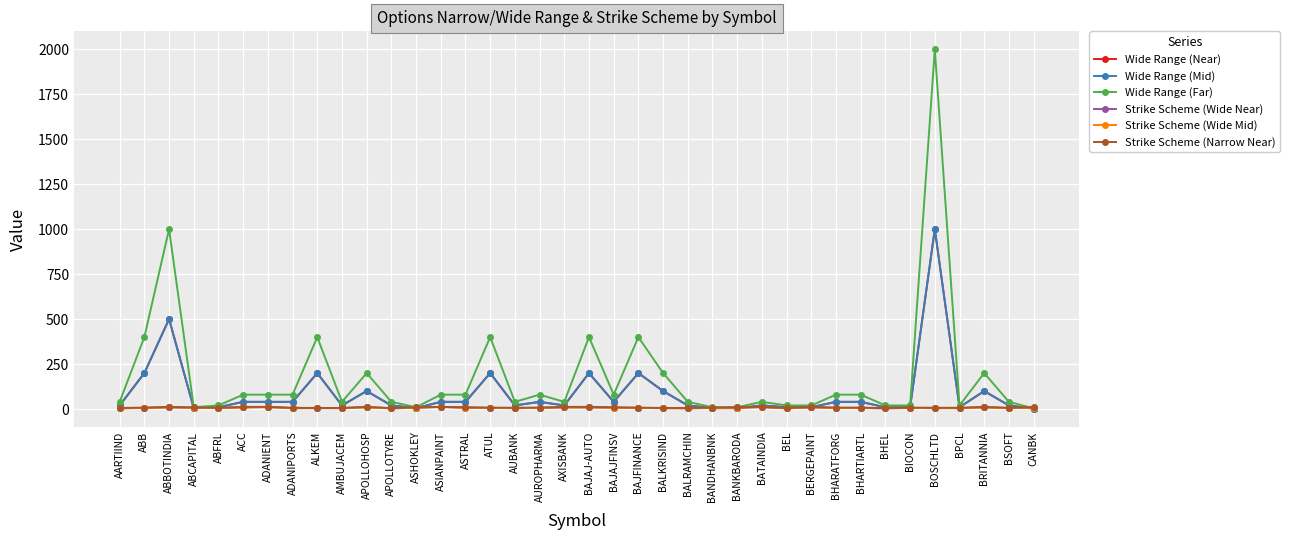

What is the average value of the Wide Range (Mid) series?

90